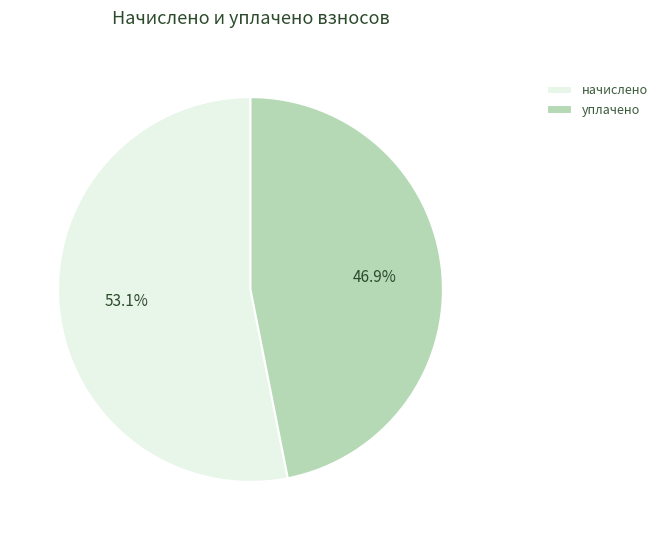

To the nearest percent, what is the difference between the largest and smallest slice percentages?

6%